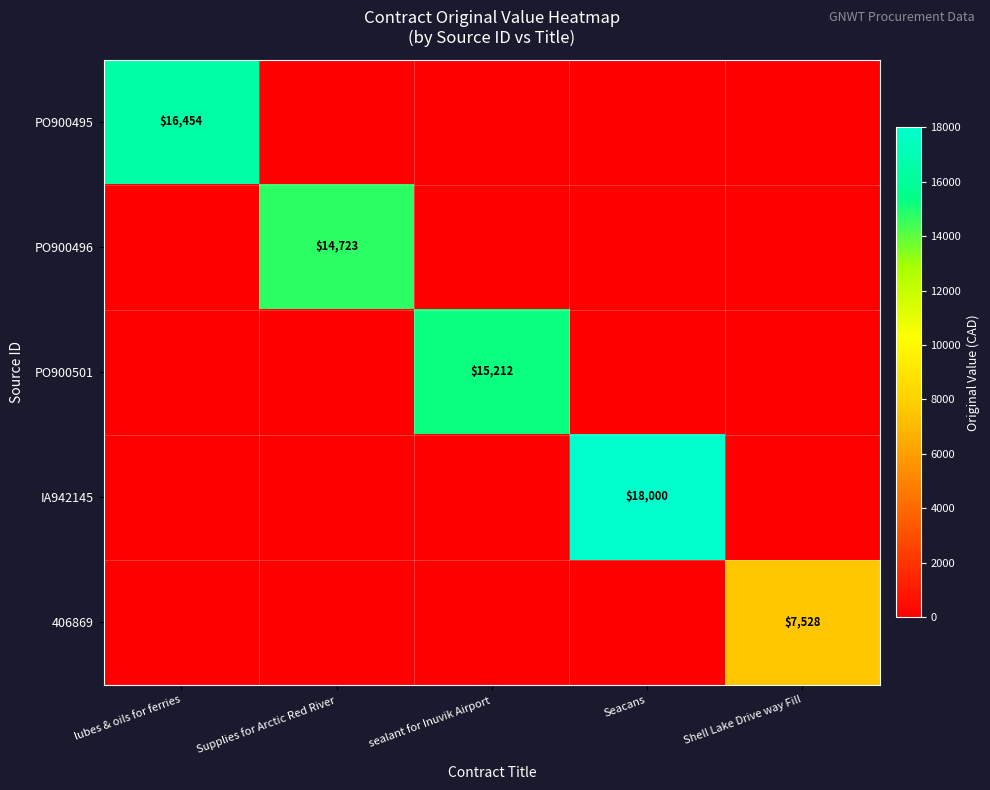

The value of IA942145 at Seacans is 18000. True or false?

True